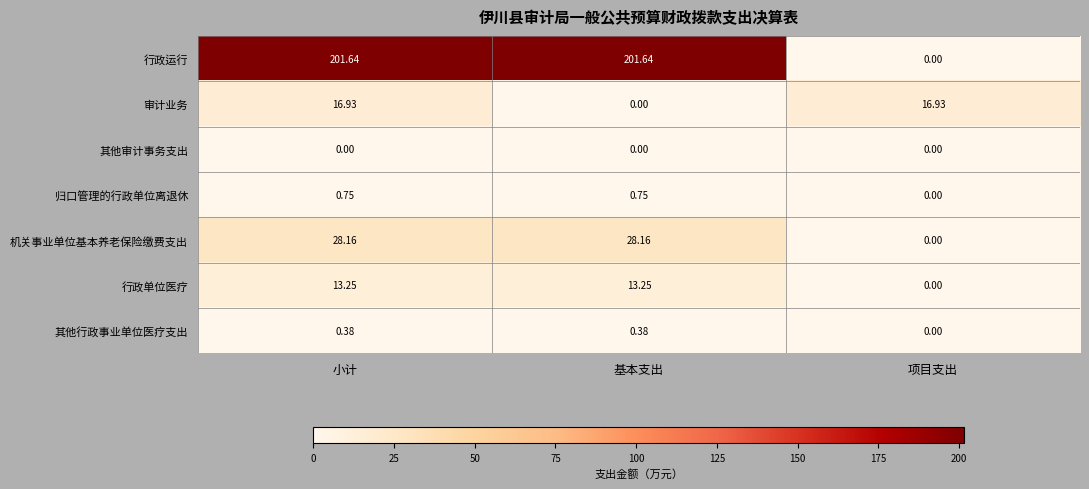

List the series in order of their peak value, highest first.

行政运行, 机关事业单位基本养老保险缴费支出, 审计业务, 行政单位医疗, 归口管理的行政单位离退休, 其他行政事业单位医疗支出, 其他审计事务支出